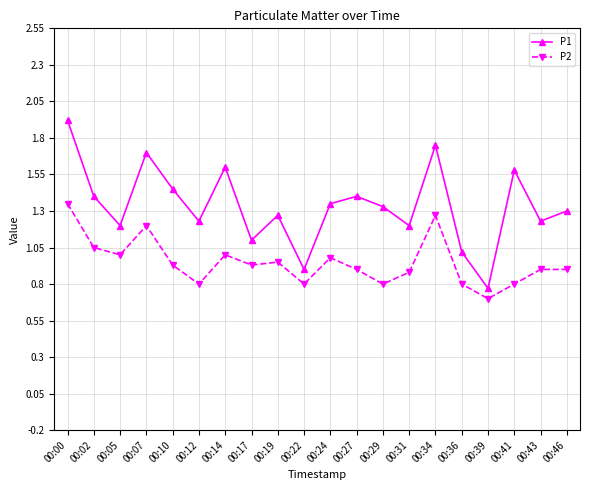

What value does the P2 series have at 00:39?

0.7